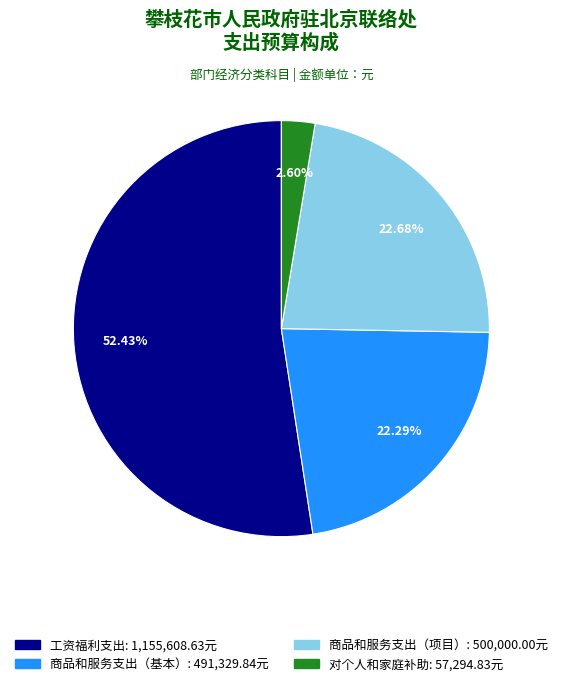

Is there any slice that represents more than half of the pie?

Yes